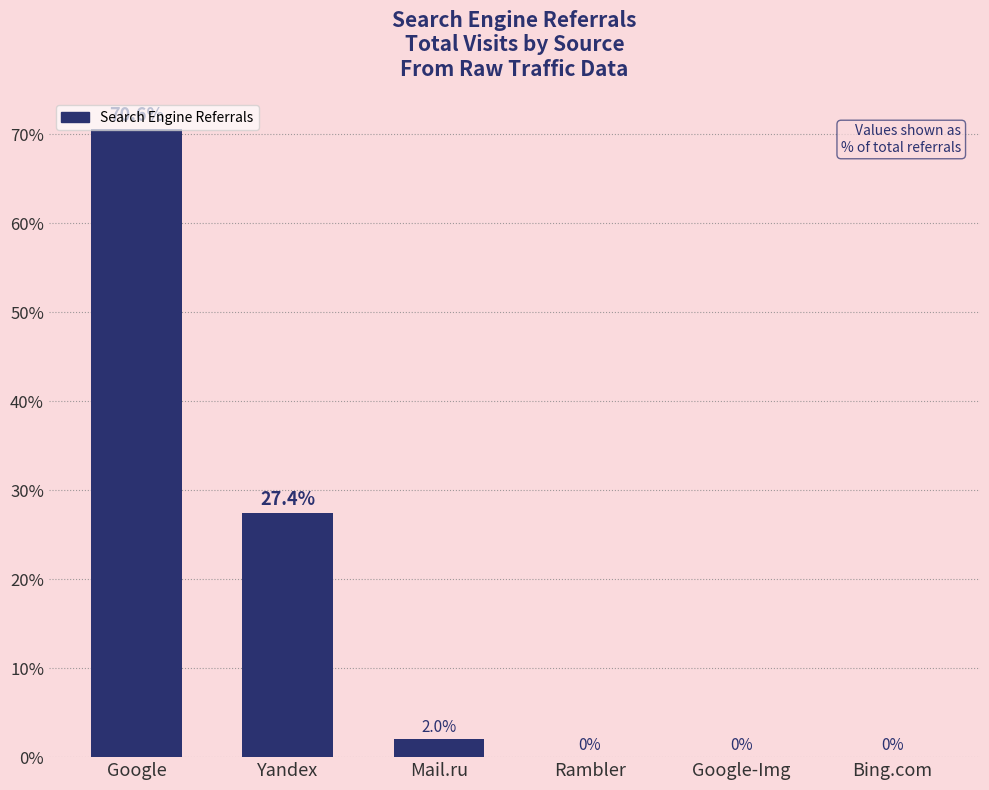

Which has a higher value, Google-Img or Yandex?

Yandex